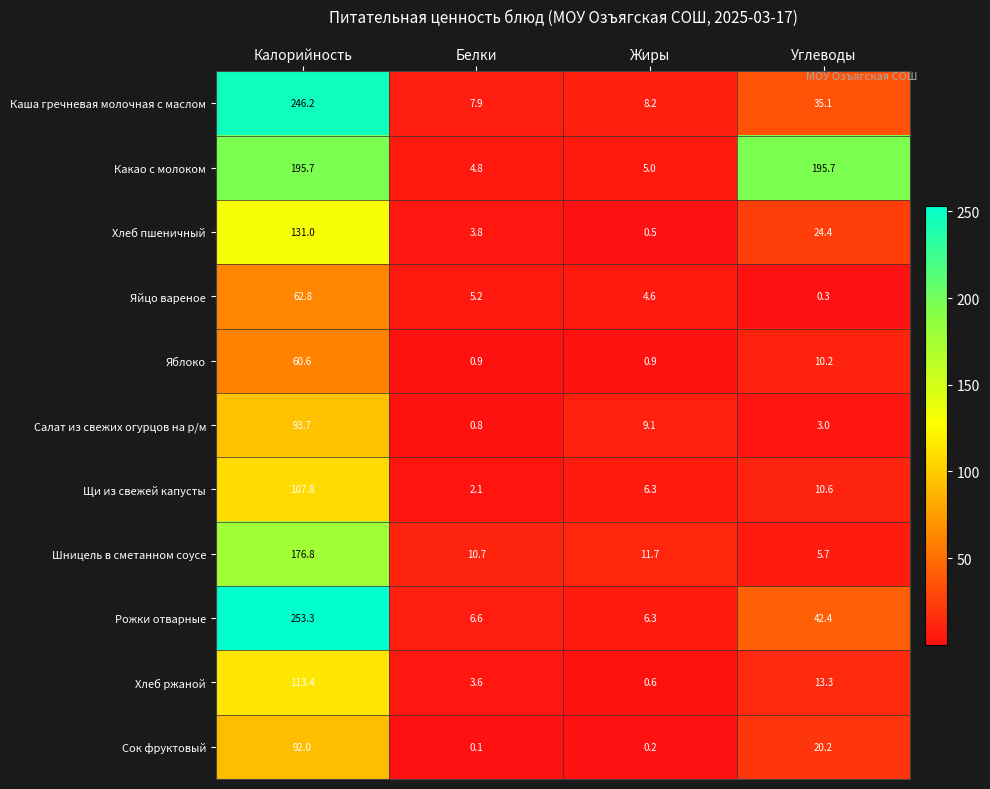

What is the difference between the Яблоко values at Углеводы and Белки?

9.3